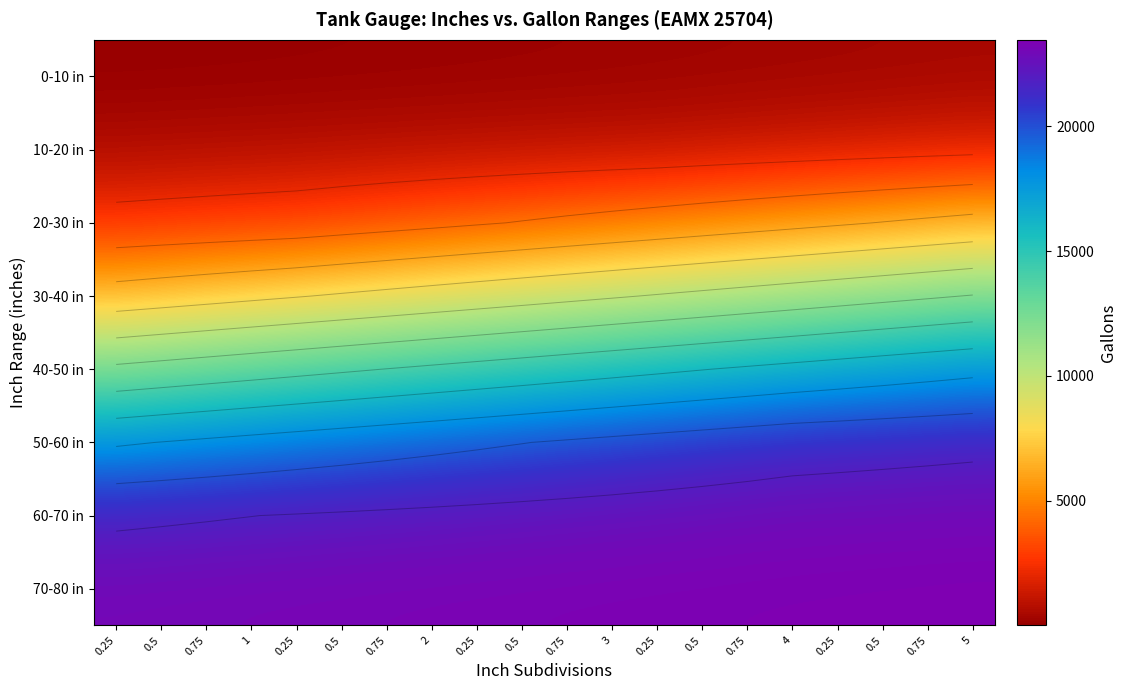

The value of 10-20 in at 0.5 is 1328. True or false?

False